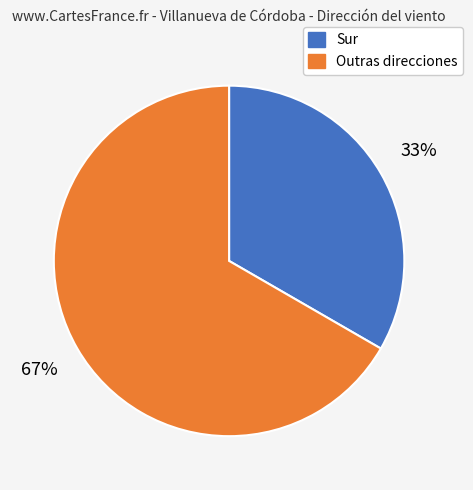

Does any single category account for the majority?

Yes